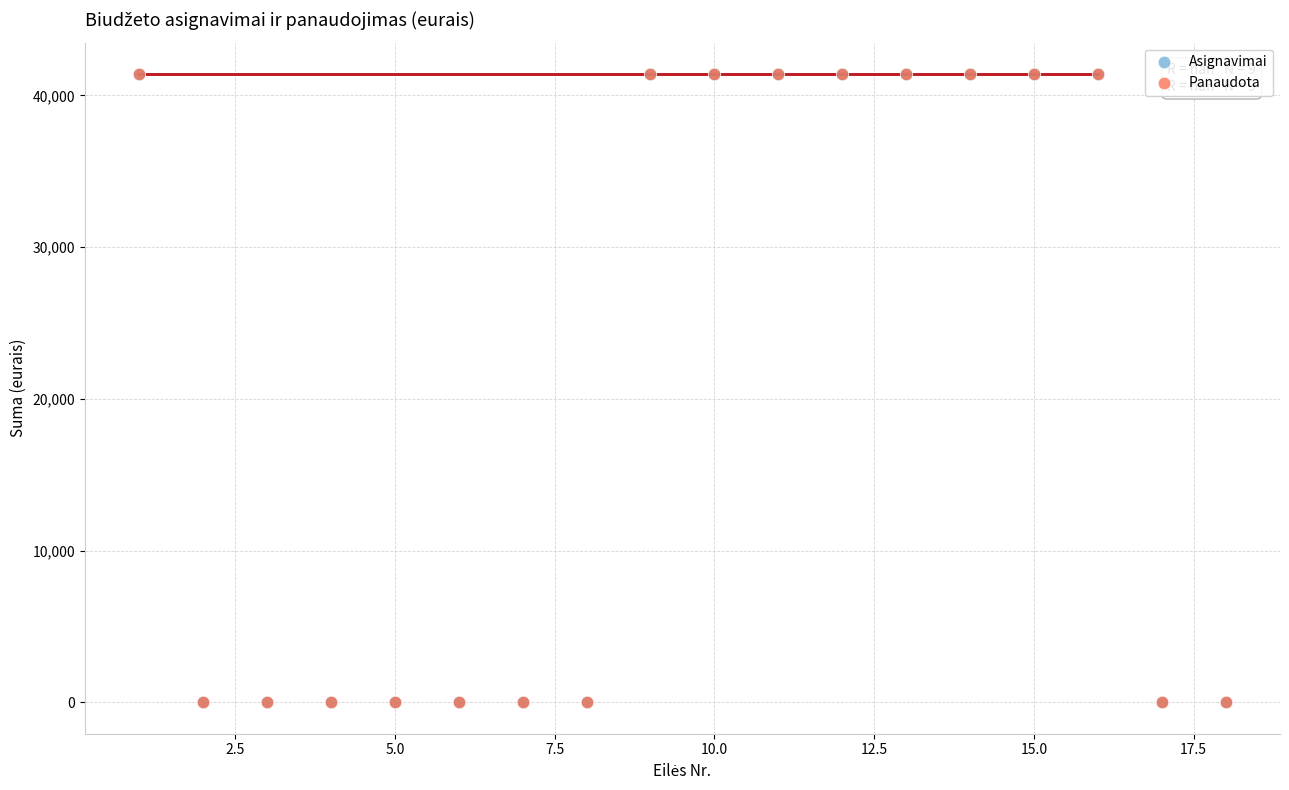

Which series has the largest Y range (max minus min)?

Asignavimai